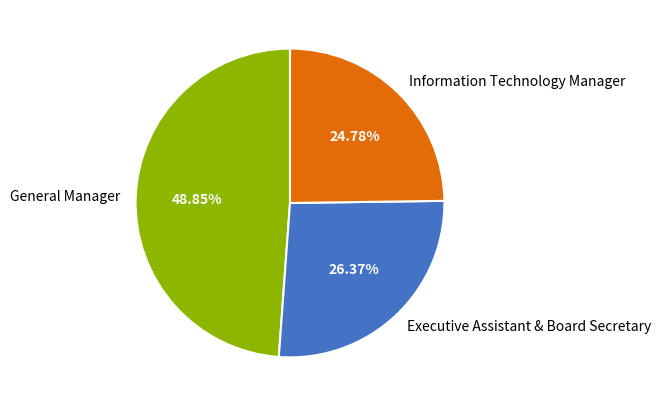

How many segments does this pie chart have?

3